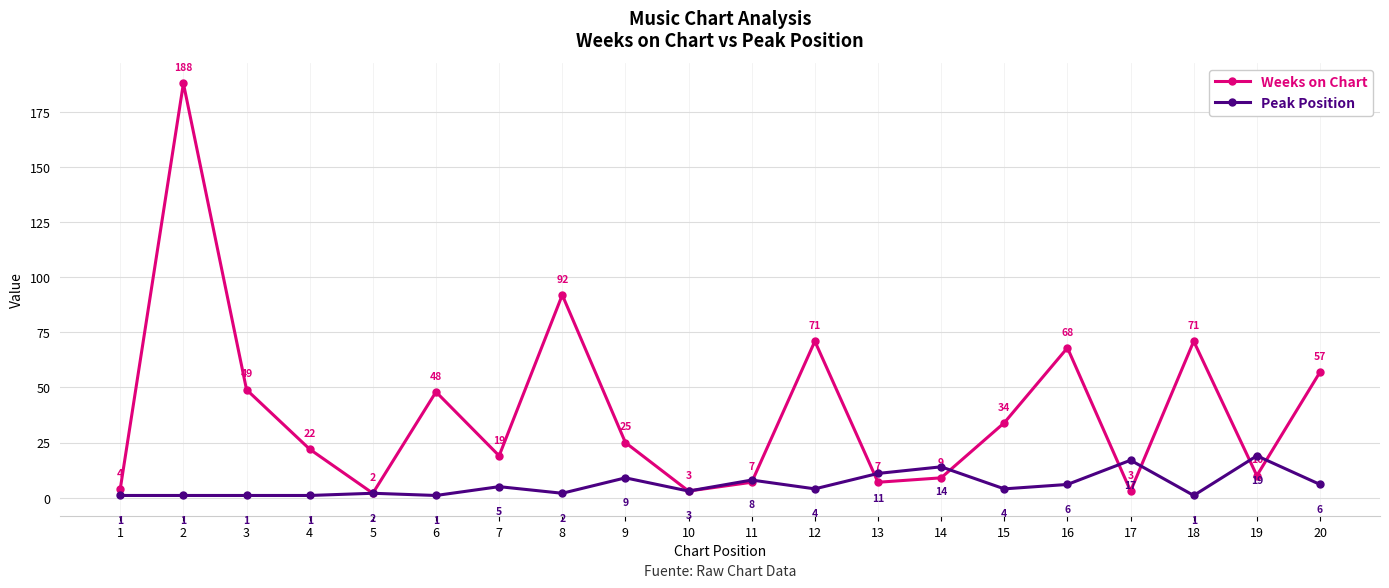

Reading left to right, list all the values displayed in this chart.

Weeks on Chart: 4	188	49	22	2	48	19	92	25	3	7	71	7	9	34	68	3	71	10	57
Peak Position: 1	1	1	1	2	1	5	2	9	3	8	4	11	14	4	6	17	1	19	6